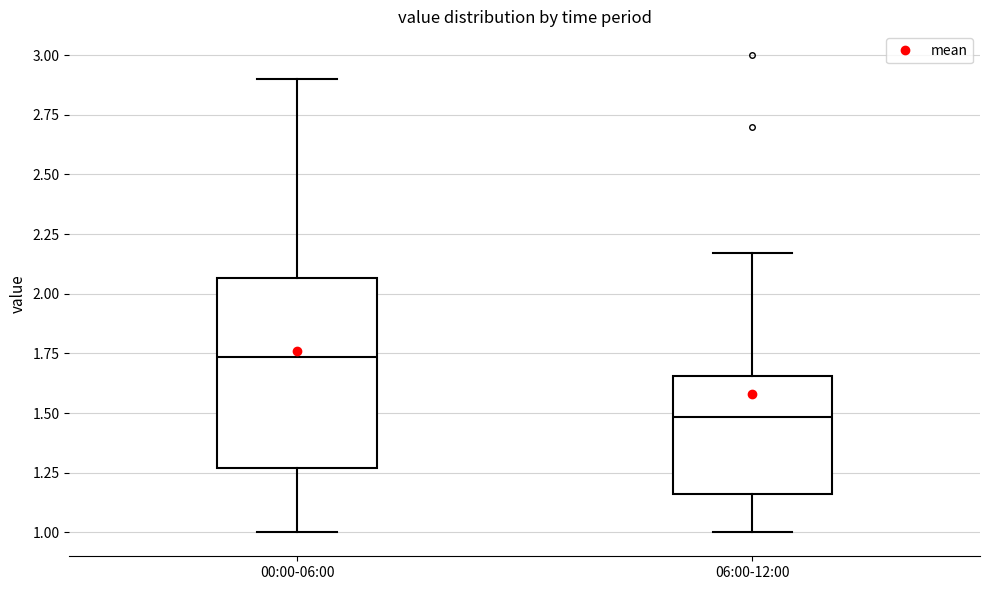

Which box's median line is the highest?

00:00-06:00